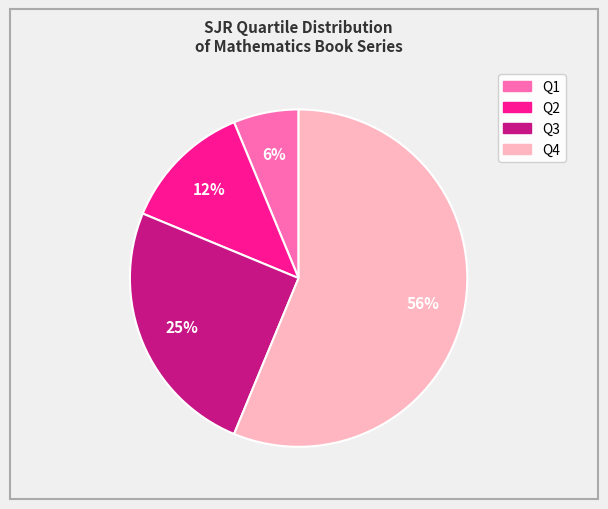

The Q3 slice represents 31% of the pie. True or false?

False